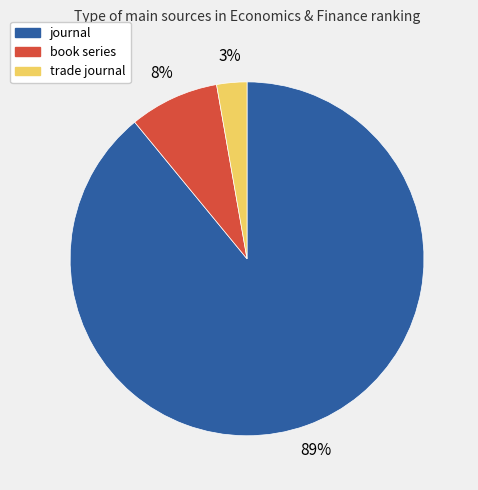

Rank the categories by value from lowest to highest.

trade journal, book series, journal